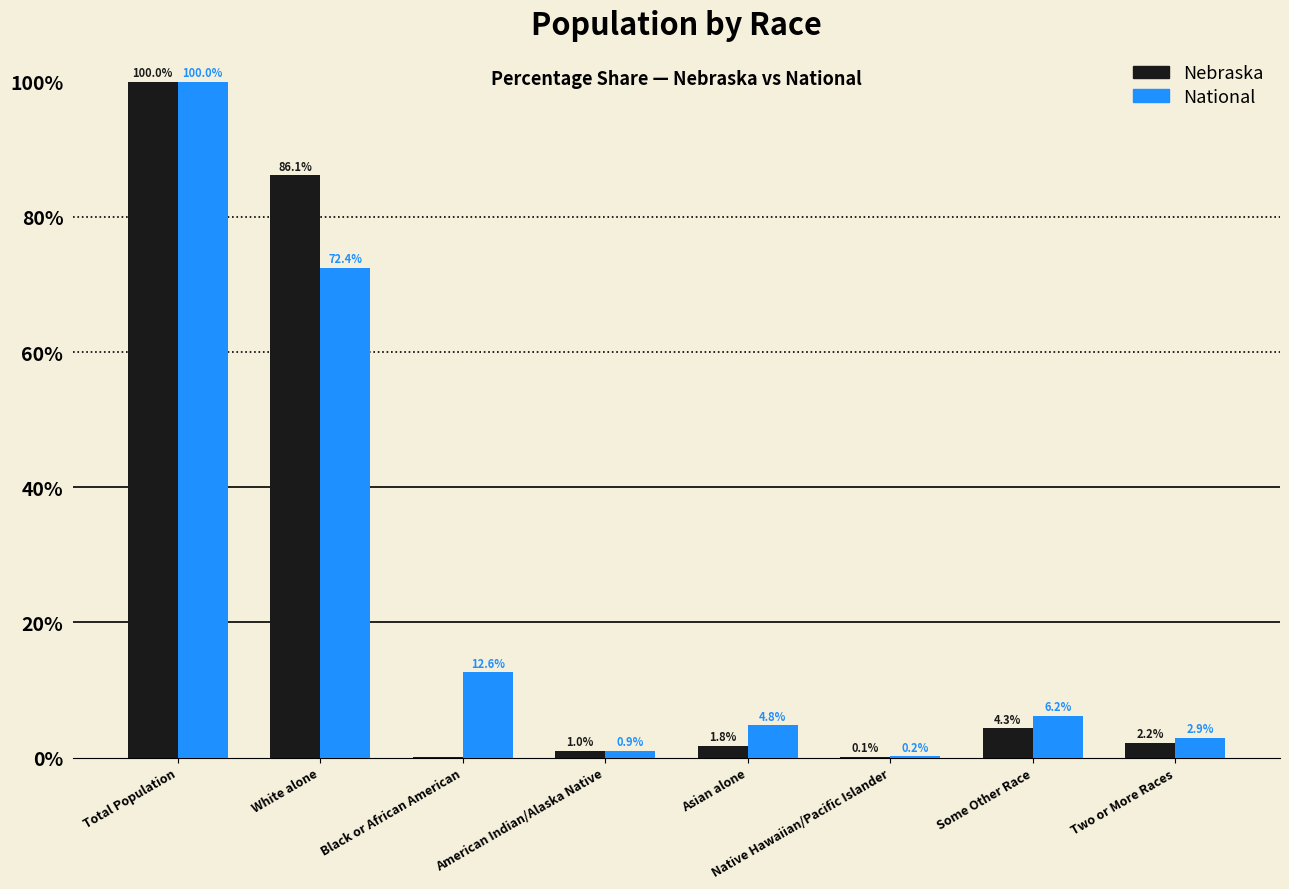

Between Native Hawaiian/Pacific Islander and Two or More Races, which series saw the biggest shift?

National